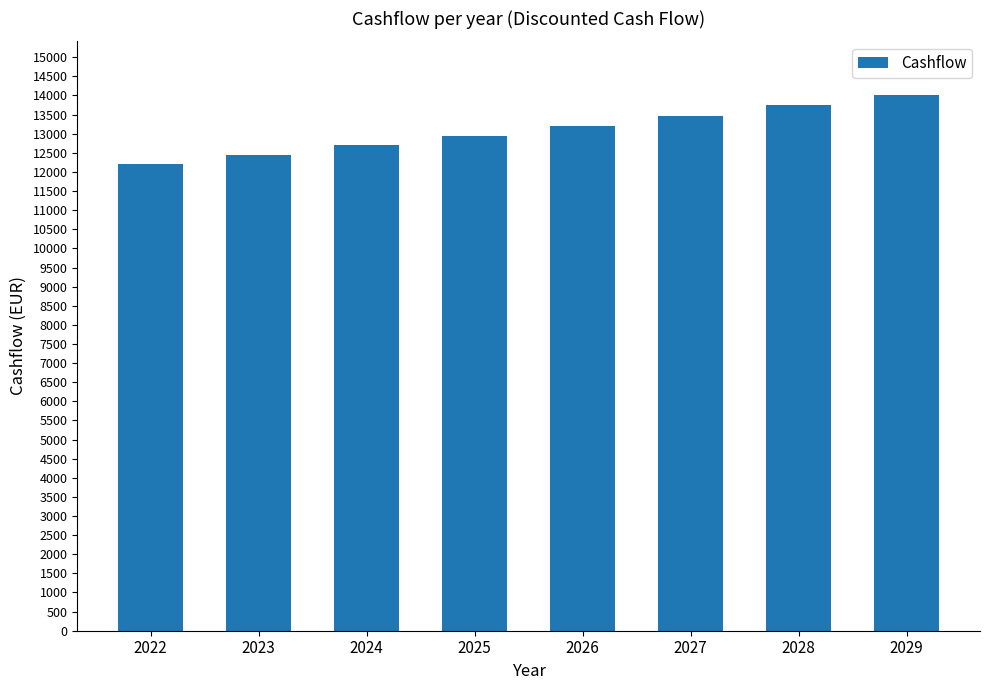

What is the sum of all values?

104712.2